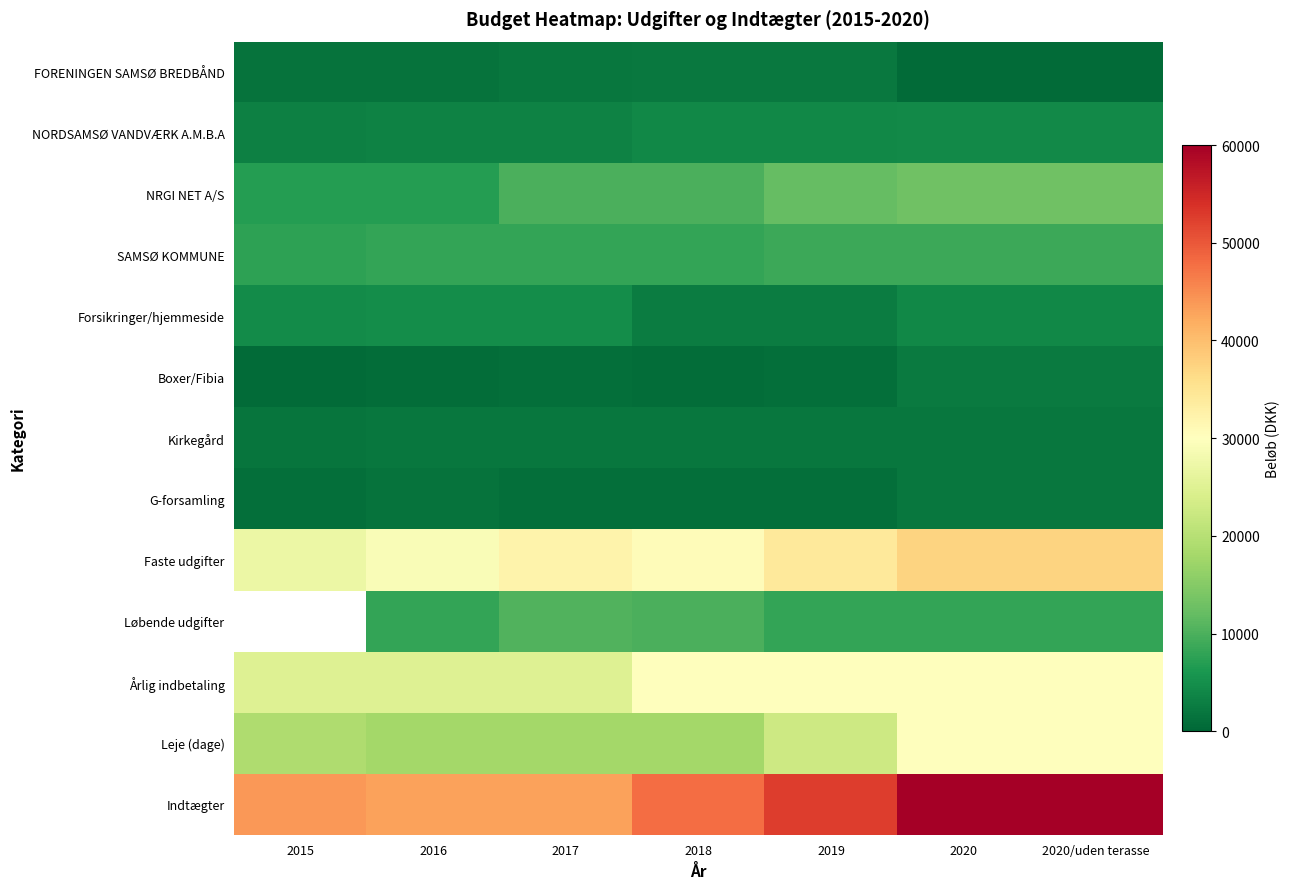

What is the maximum value for Faste udgifter?

37400.0